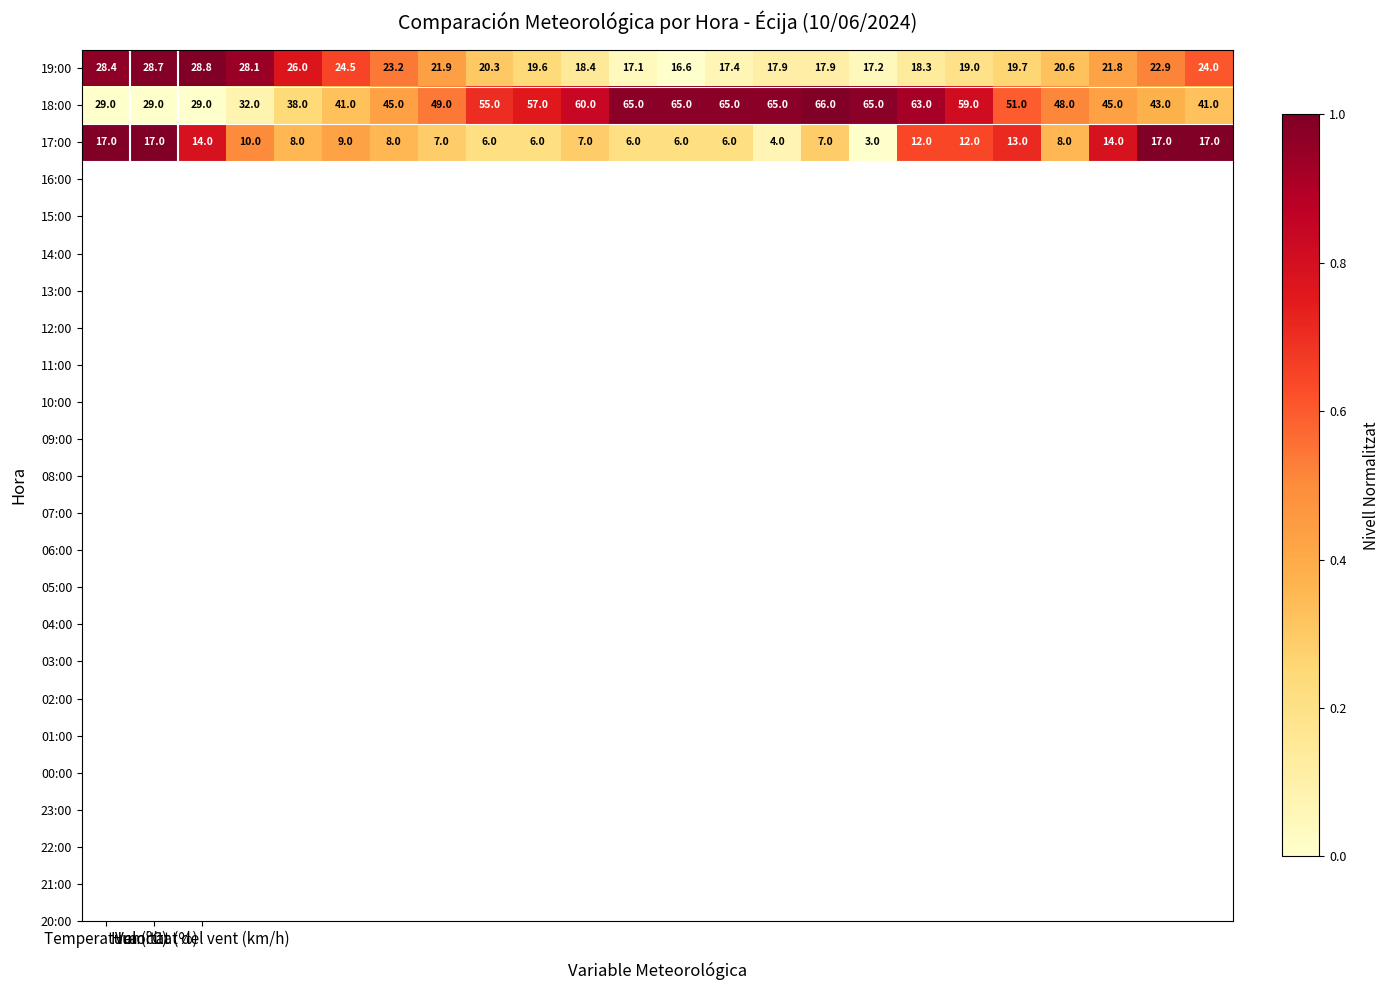

What is the highest value of the 18:00 series?

66.0